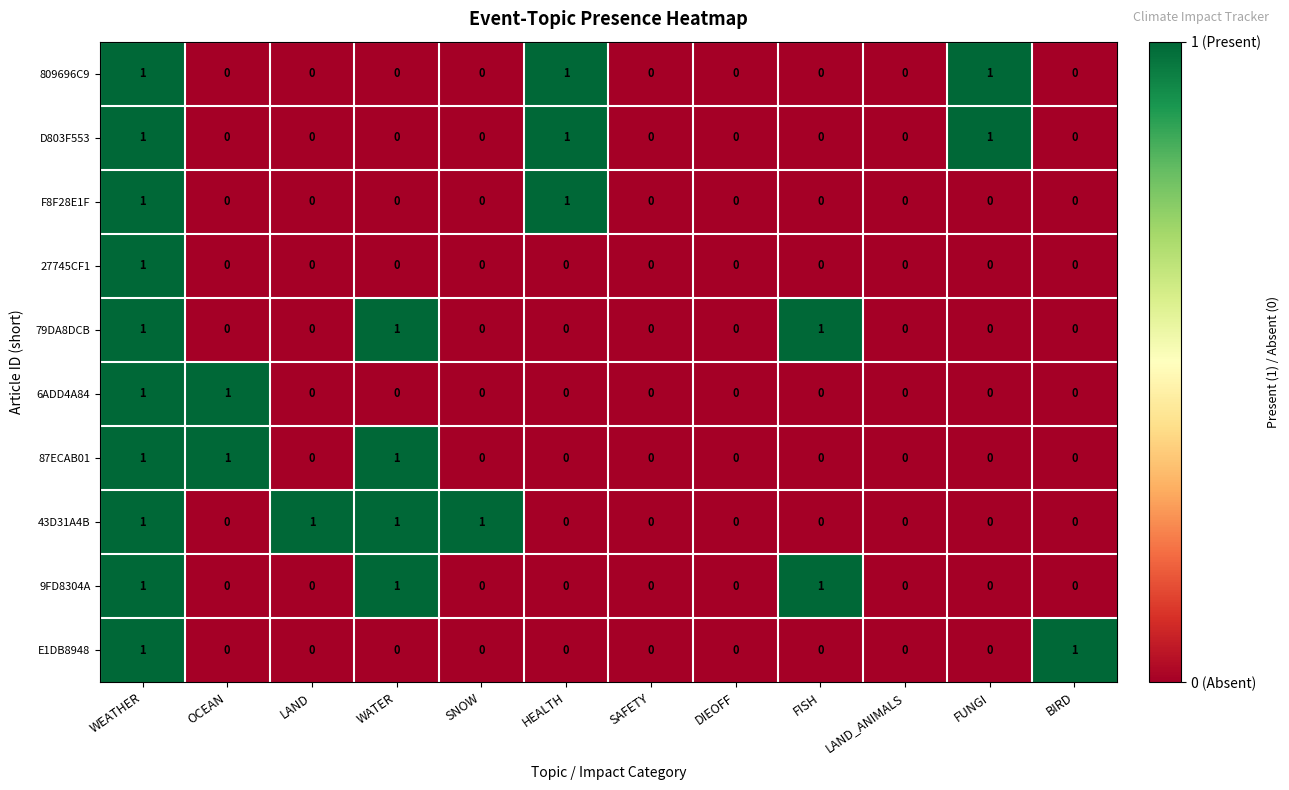

How many E1DB8948 values are between 0 and 1?

12